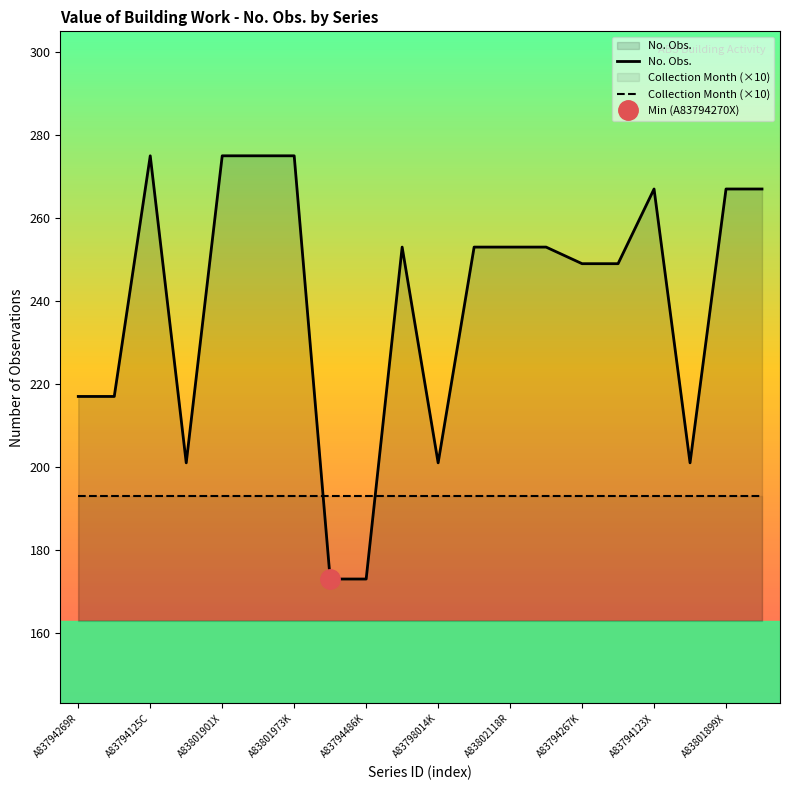

How many data points are less than 253?

9